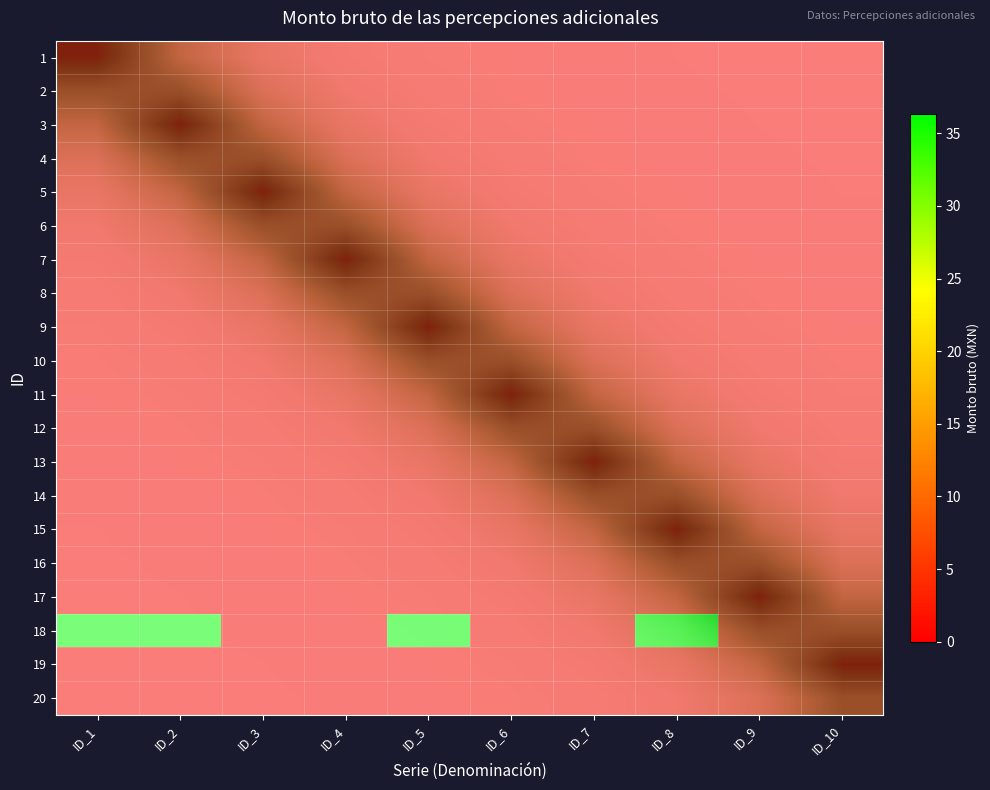

Which label corresponds to the smallest value in the chart?

ID_1